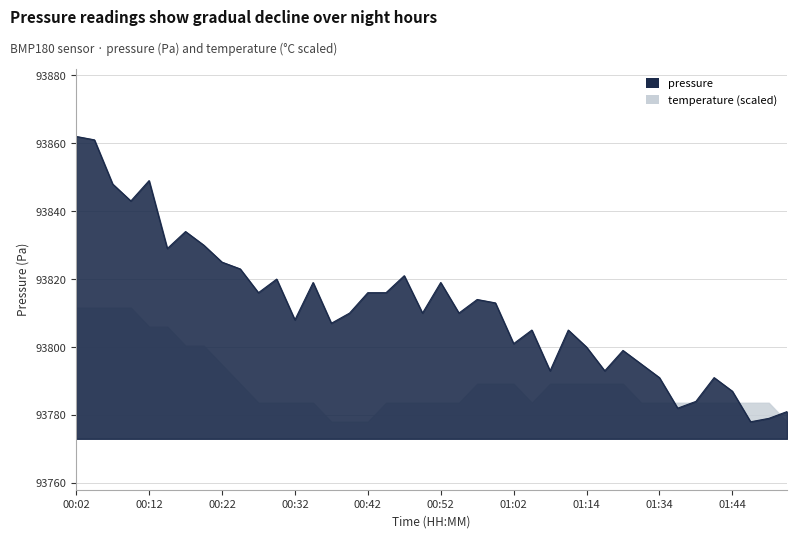

Count the number of values greater than 93810.

19